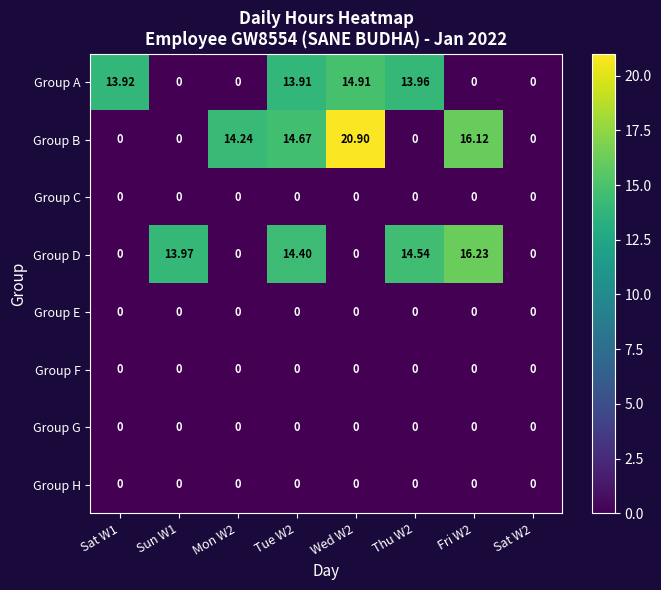

Which series has the largest total across all categories?

Group B